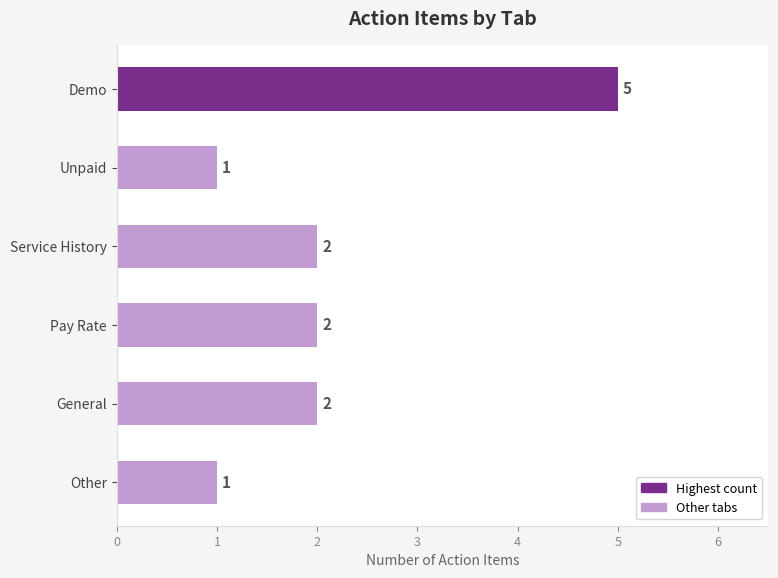

Approximately how many times larger is the value at Pay Rate compared to General?

1.0